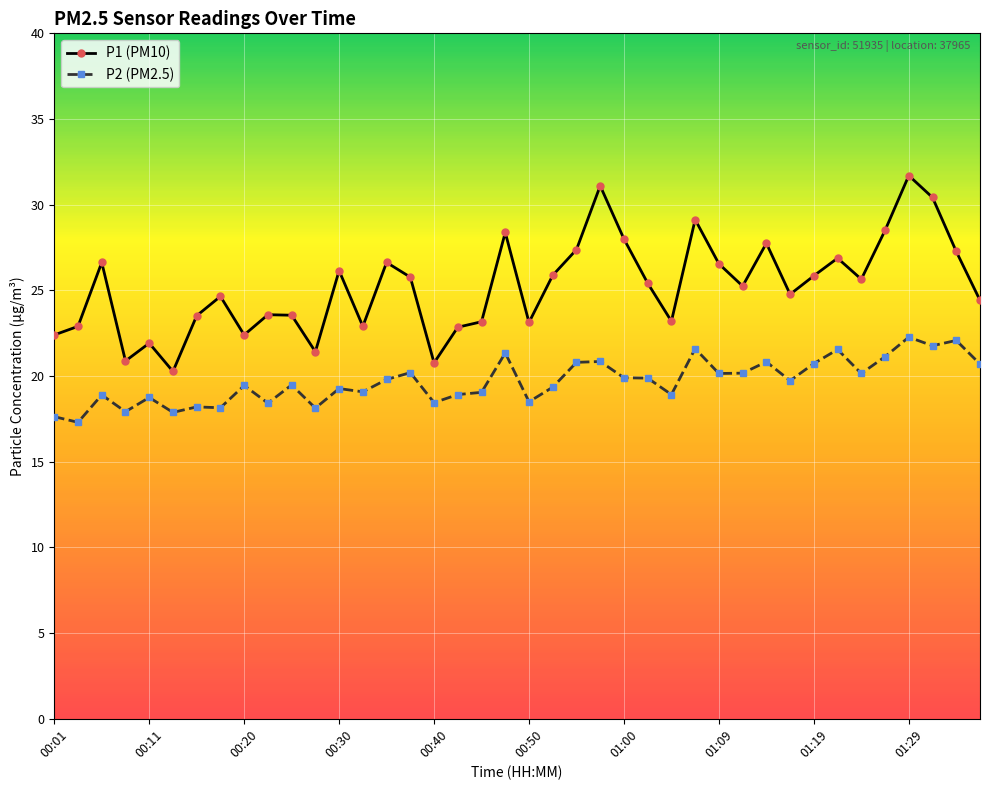

True or false: P1 (PM10) has more than 1 interior local peaks.

True